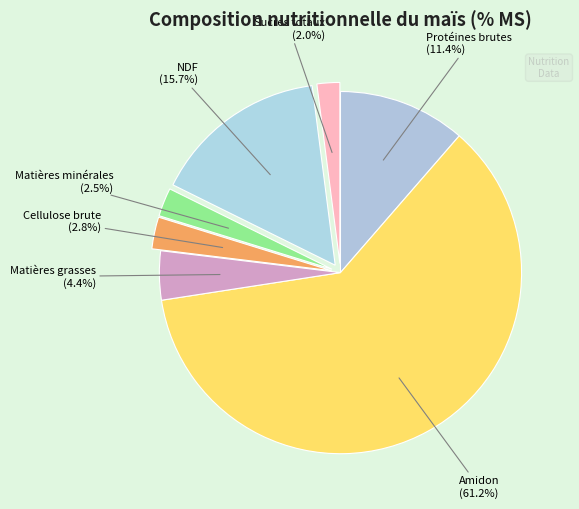

How many segments does this pie chart have?

7